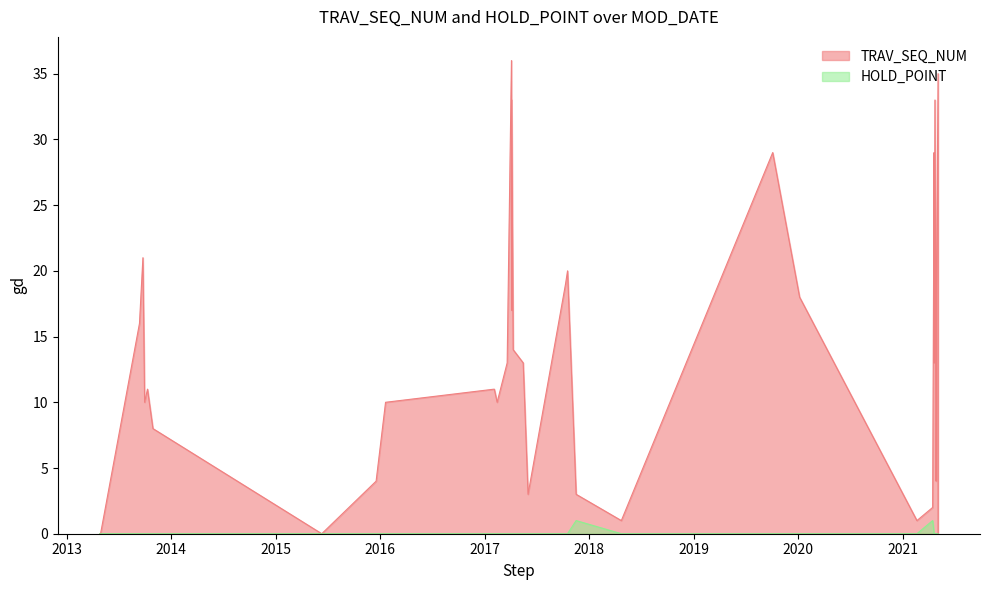

The value of TRAV_SEQ_NUM at 2013-04-29 is 12. True or false?

False